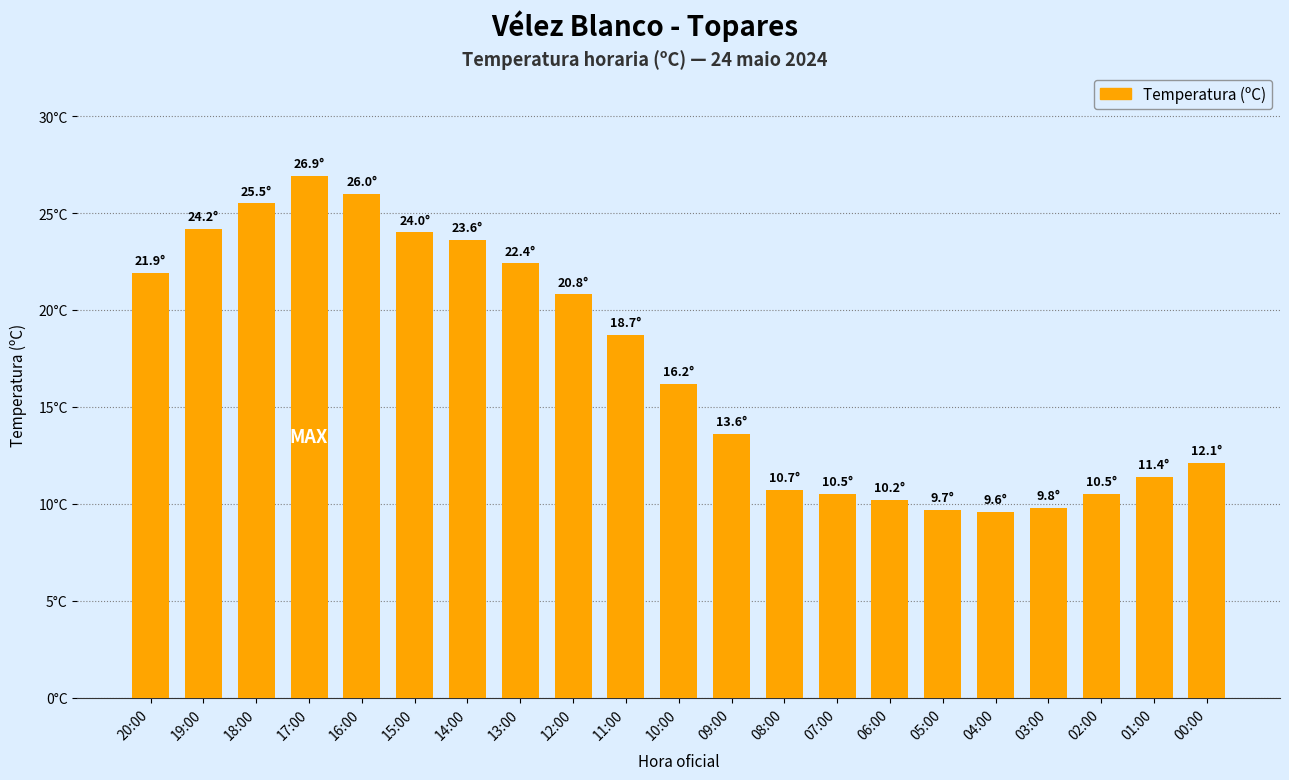

Is it true that the value at 09:00 is 8.6?

False